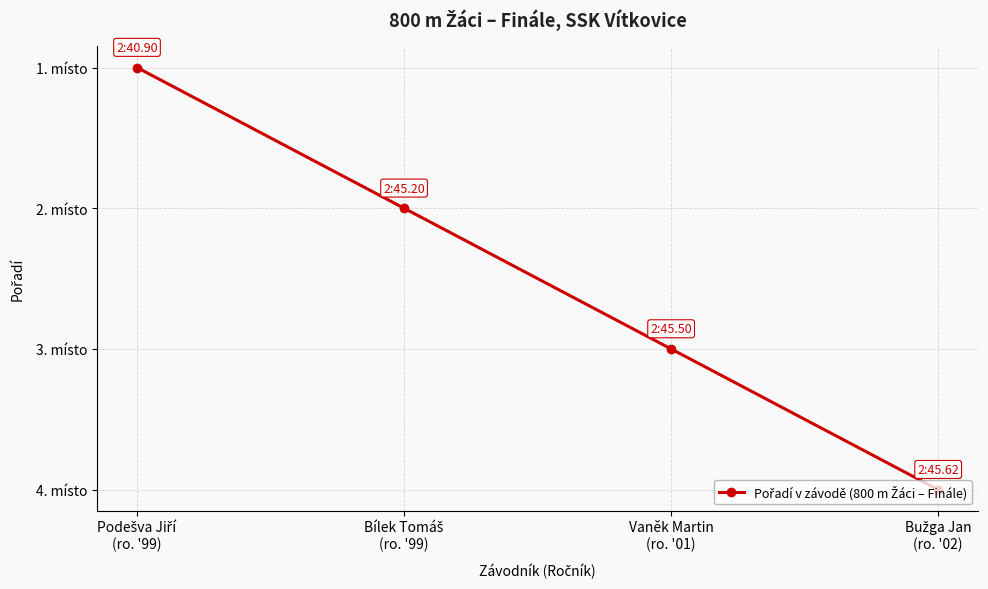

Between Vaněk Martin
(ro. '01) and Bílek Tomáš
(ro. '99), which is larger?

Vaněk Martin
(ro. '01)